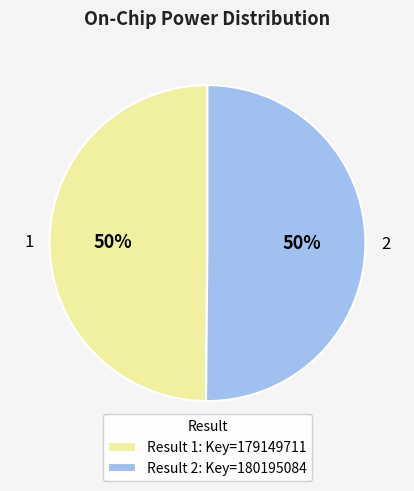

The Result 1: Key=179149711 slice represents 41% of the pie. True or false?

False